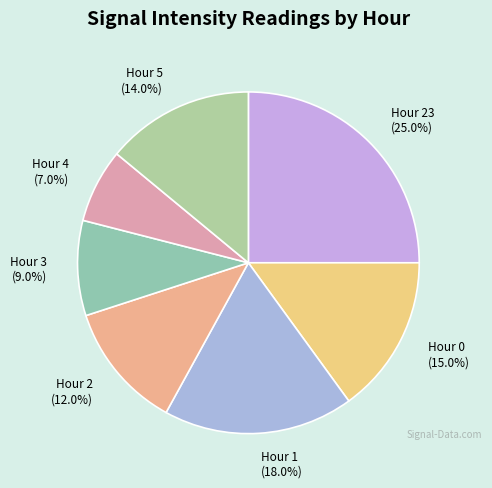

Count the number of slices in the pie.

7